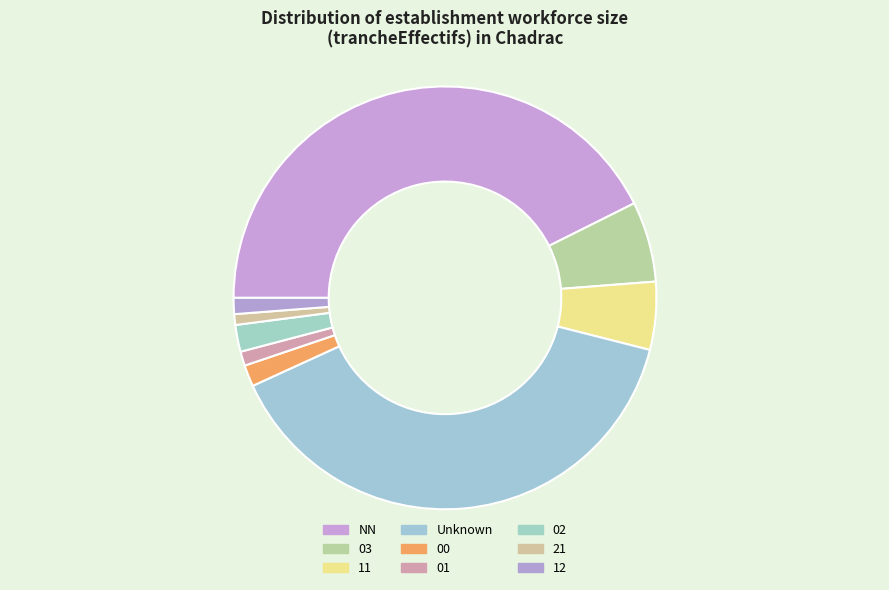

Combined, what portion of the pie is 02 and NN?

44.7%